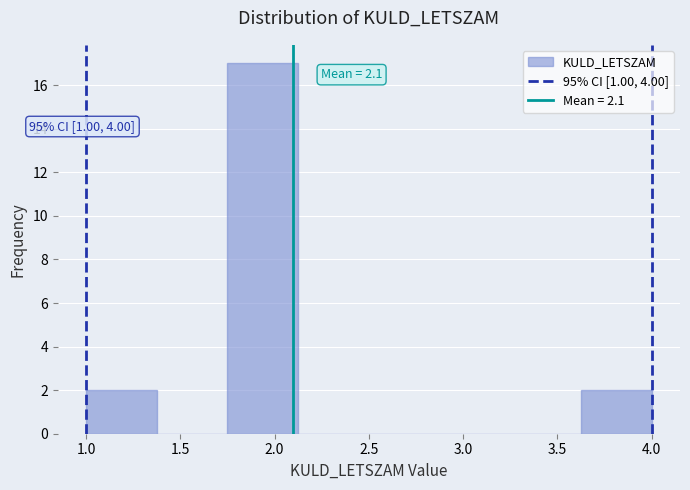

Which range on the x-axis has the tallest bar?

1.750 to 2.125